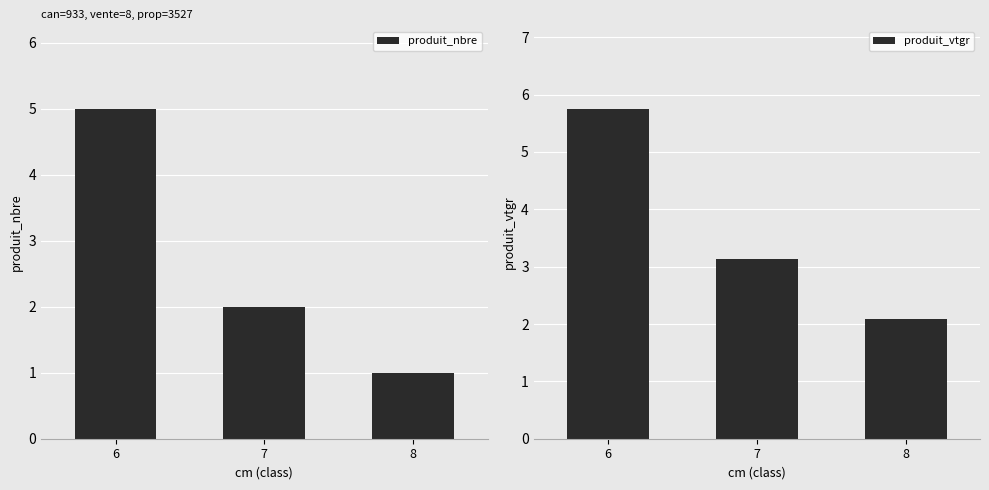

Between 7 and 6, which is larger?

6